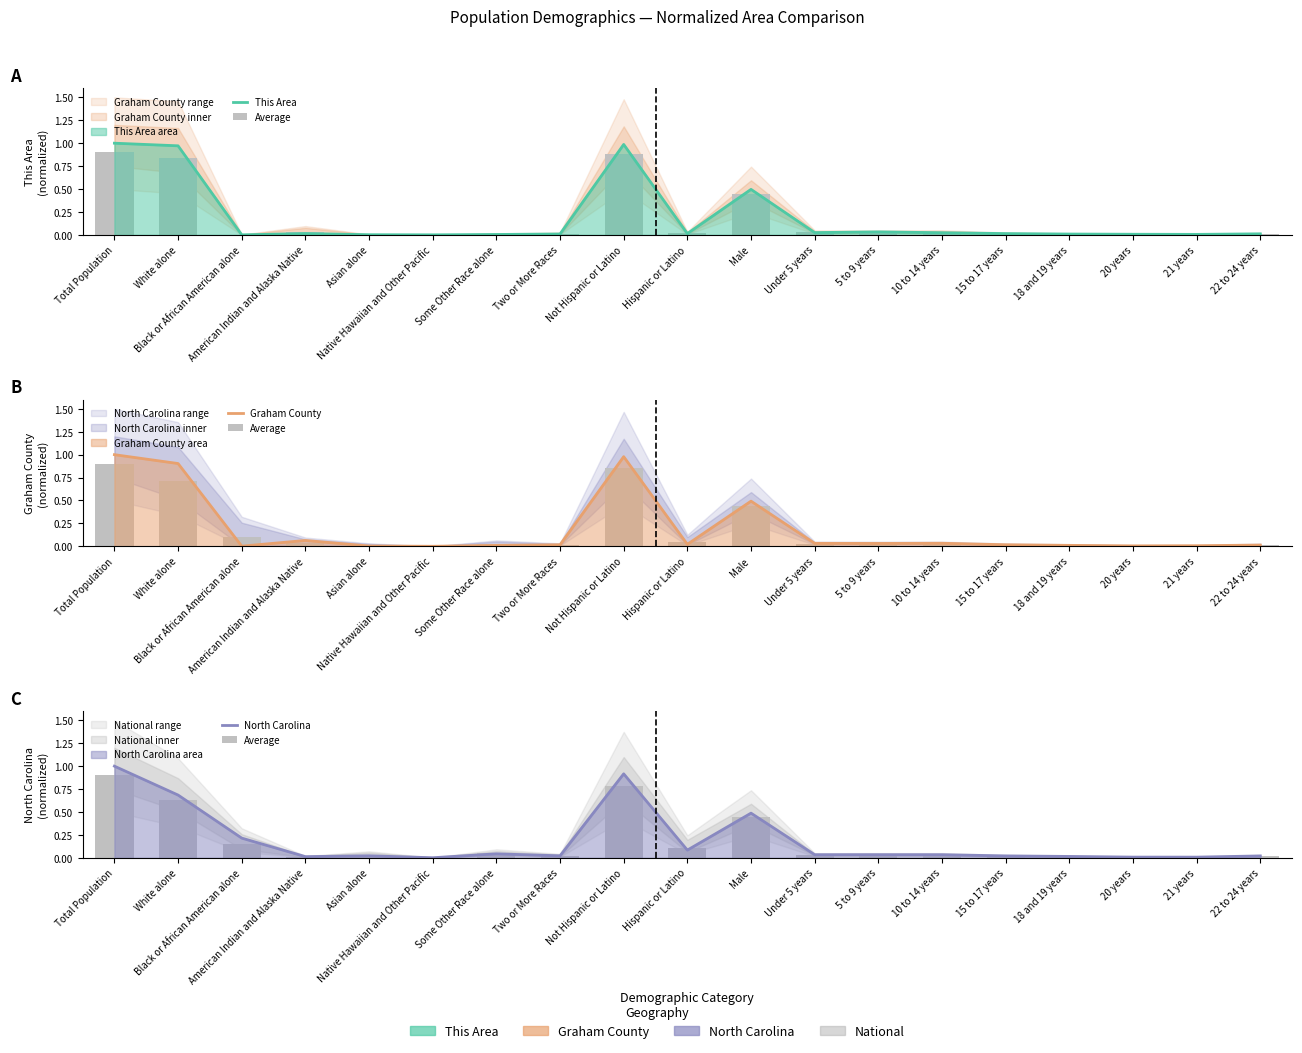

True or false: Average has a value of 0.0 at 5 to 9 years.

True